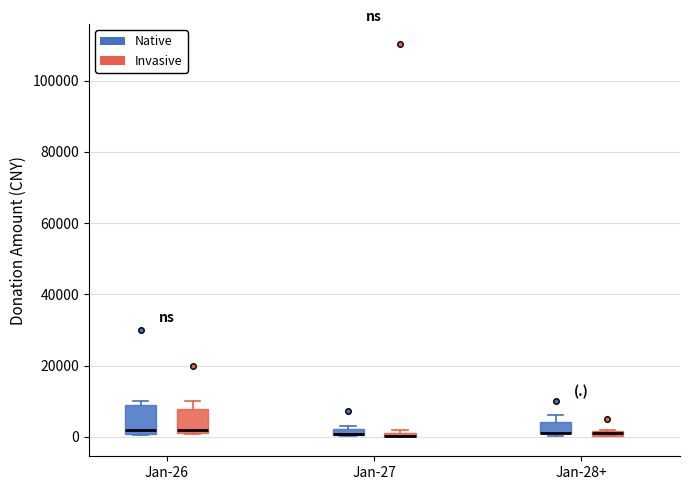

Where is the upper edge of the box for Jan-26 (Native) on the y-axis? The values are not printed on the chart, so give them approximately, as read against the axis.

8000